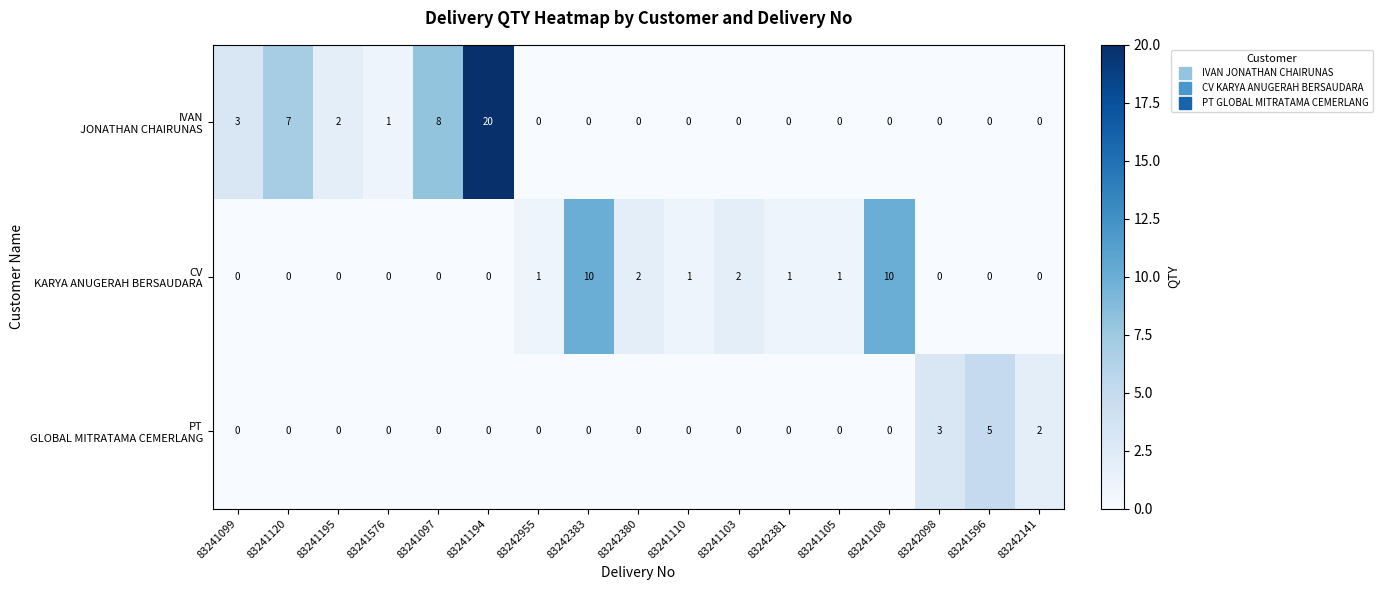

At how many categories does at least one series exceed 9?

3